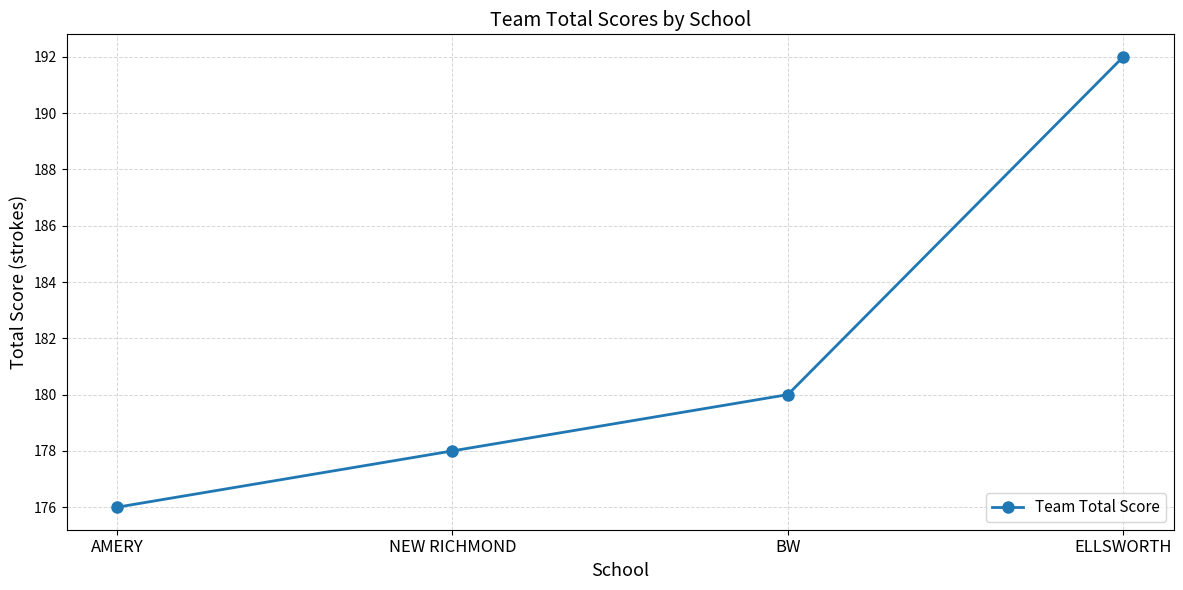

What is the ratio of the value at ELLSWORTH to the value at NEW RICHMOND?

1.1